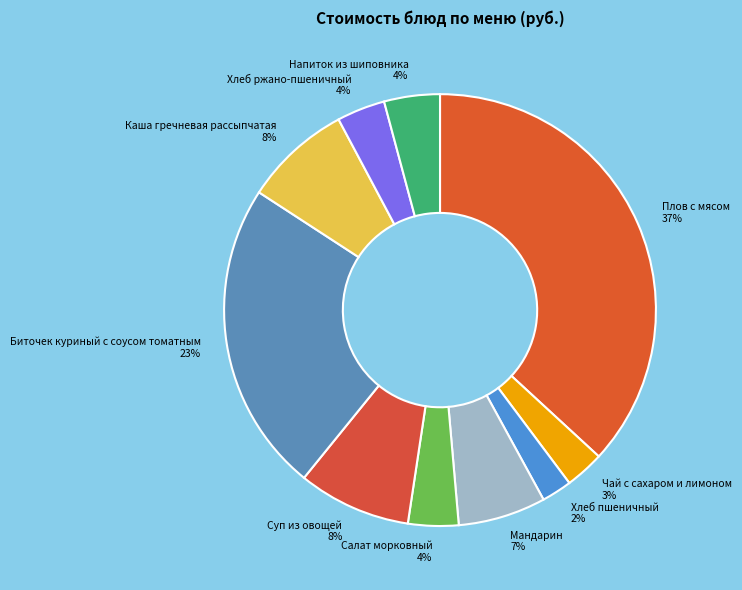

How many segments does this pie chart have?

10